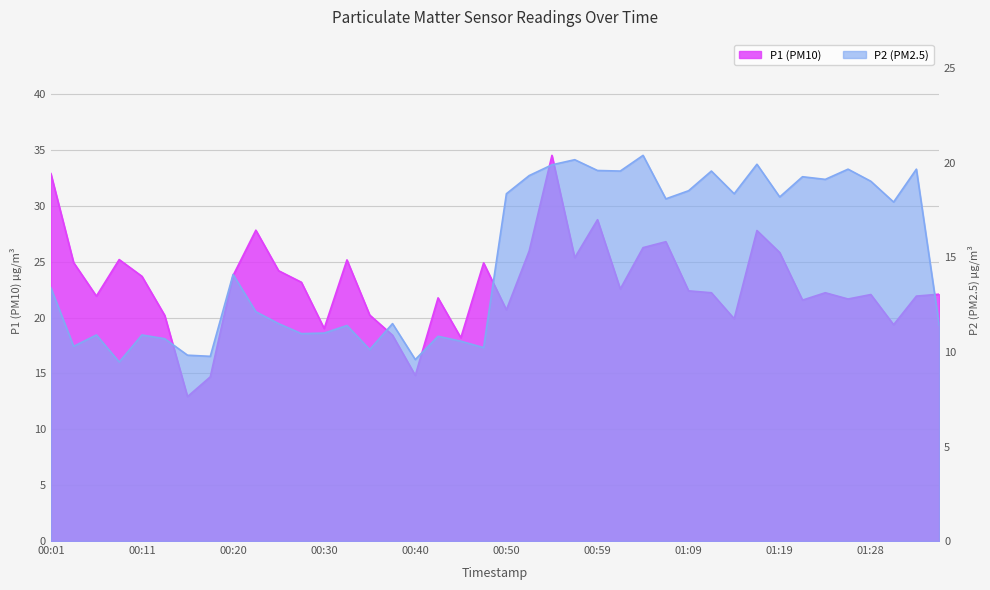

List the series in order of their peak value, lowest first.

P2, P1